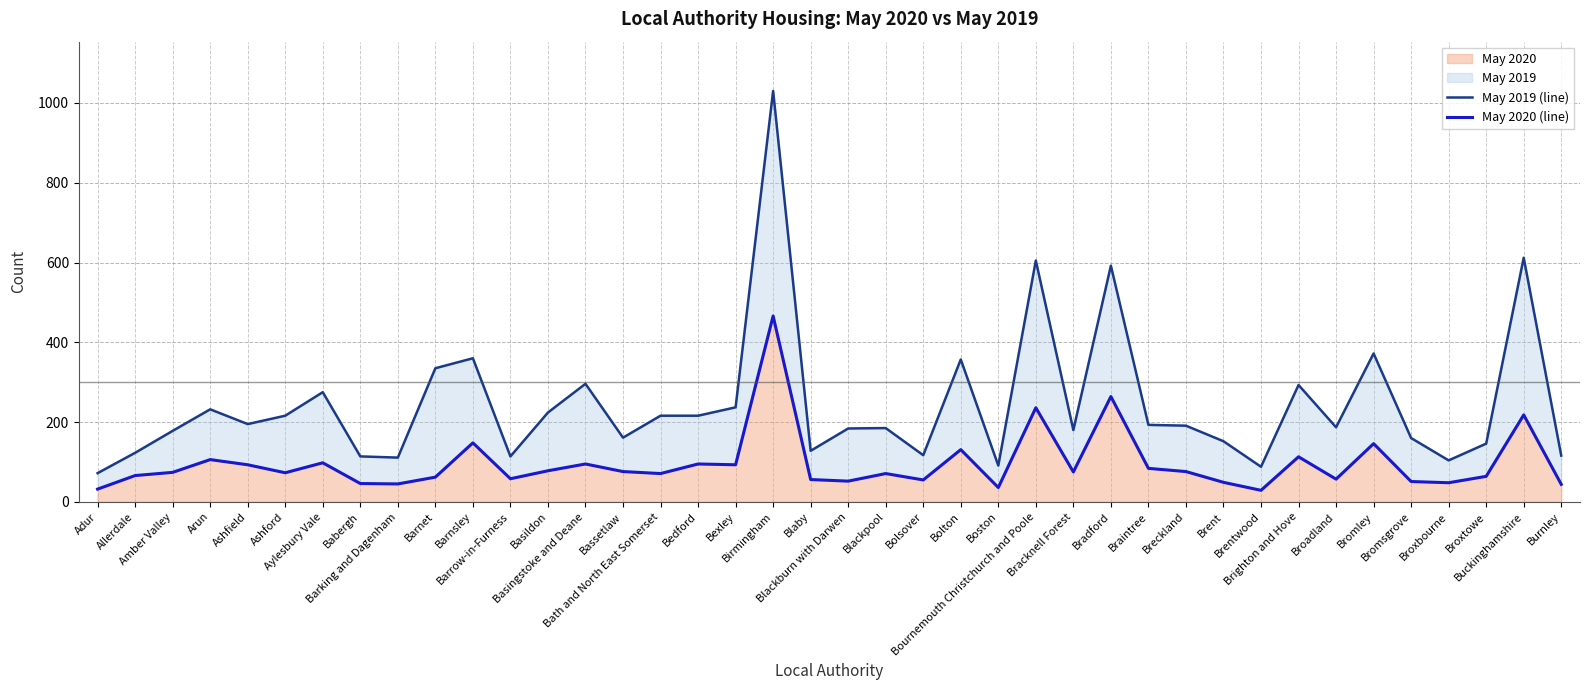

How many interior local peaks does the May 2020 (line) series have?

13